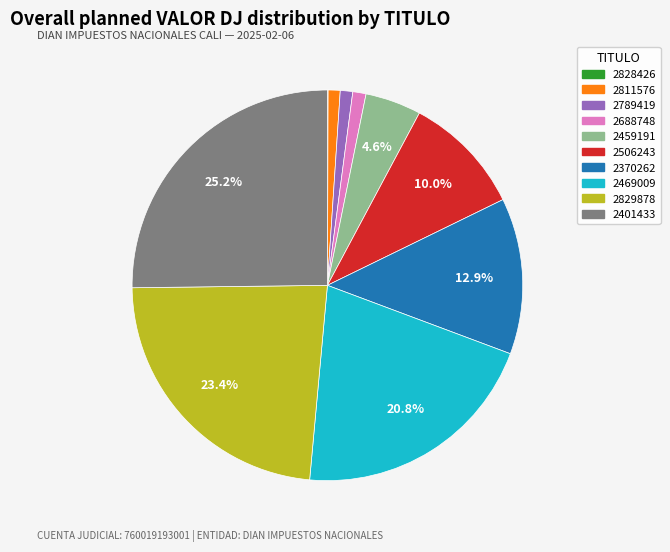

What percentage is NOT represented by 2370262?

87.1%